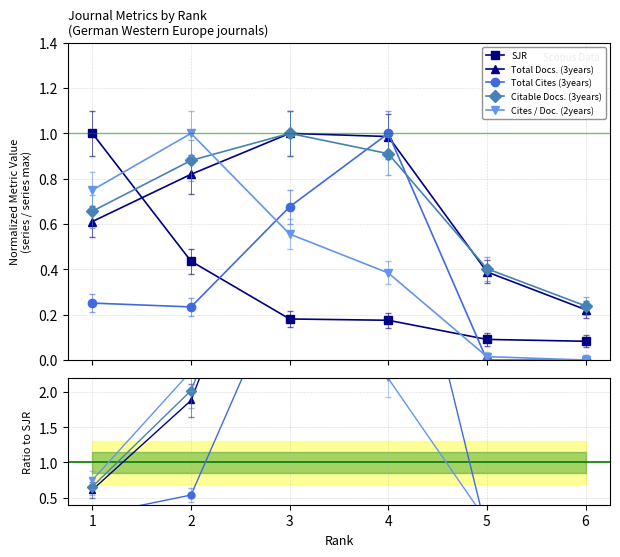

What are all the series names shown in the legend?

SJR, Total Docs. (3years), Total Cites (3years), Citable Docs. (3years), Cites / Doc. (2years)